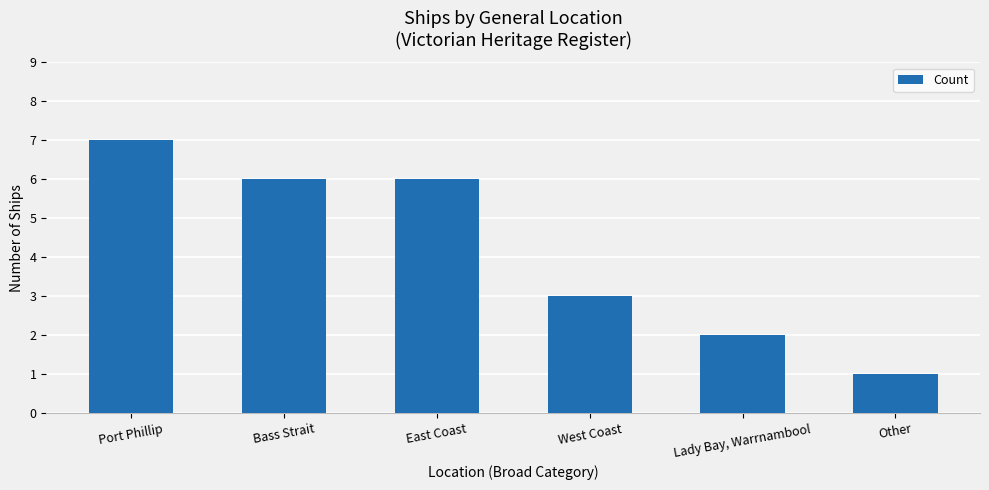

Where is the data nearest to the value 4?

West Coast